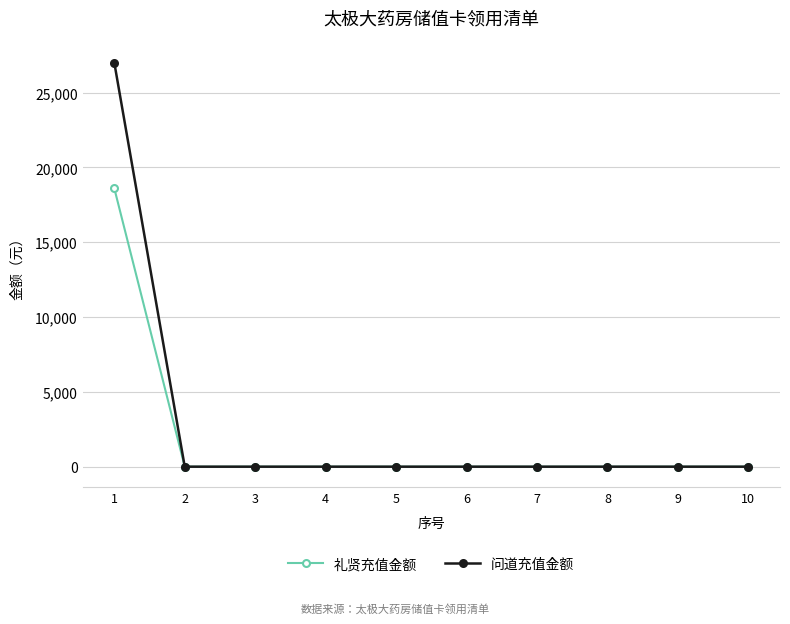

Reading left to right, list all the values displayed in this chart.

礼贤充值金额: 18600	0	0	0	0	0	0	0	0	0
问道充值金额: 27000	0	0	0	0	0	0	0	0	0